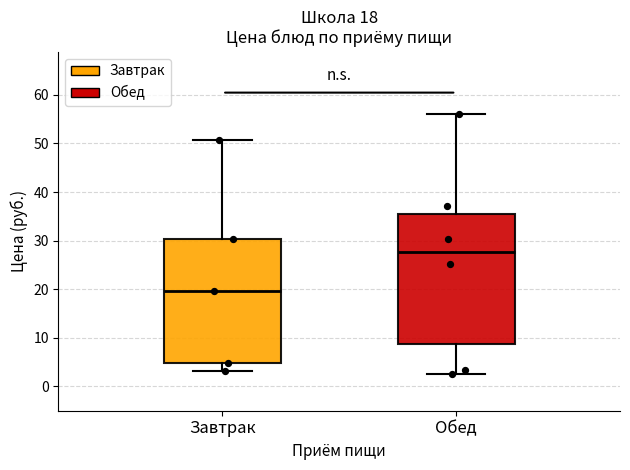

Comparing the boxes themselves (not the whiskers), which one is the tallest?

Обед